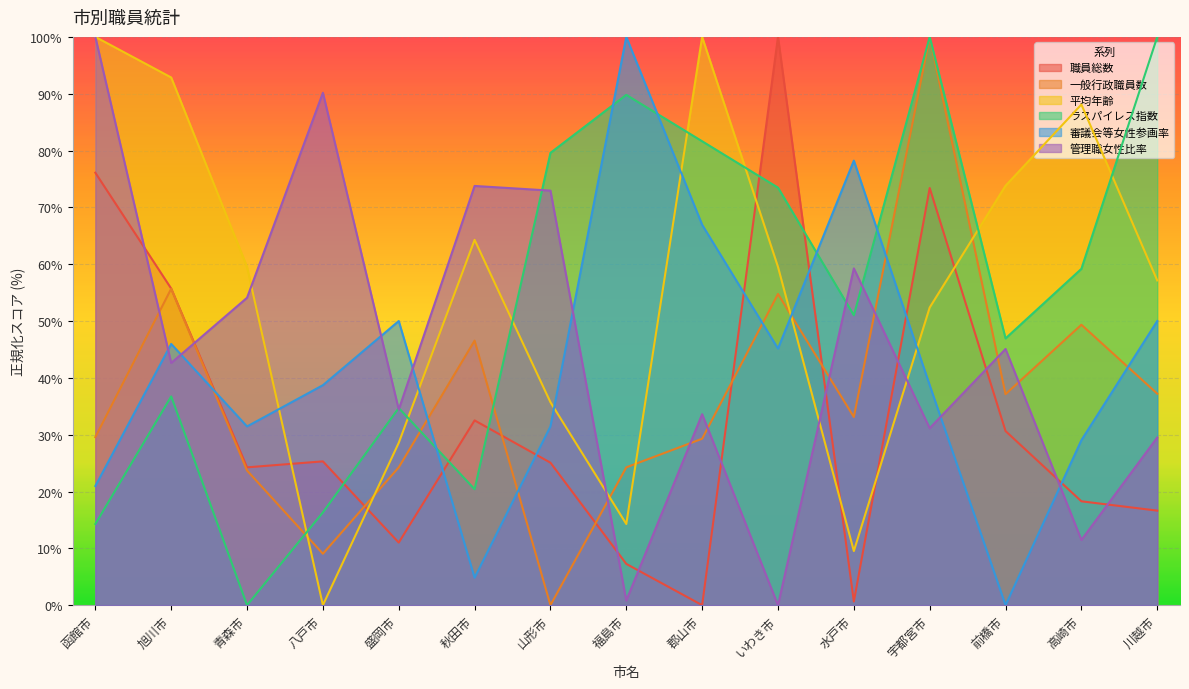

True or false: 一般行政職員数 has a value of 12.1 at 福島市.

False